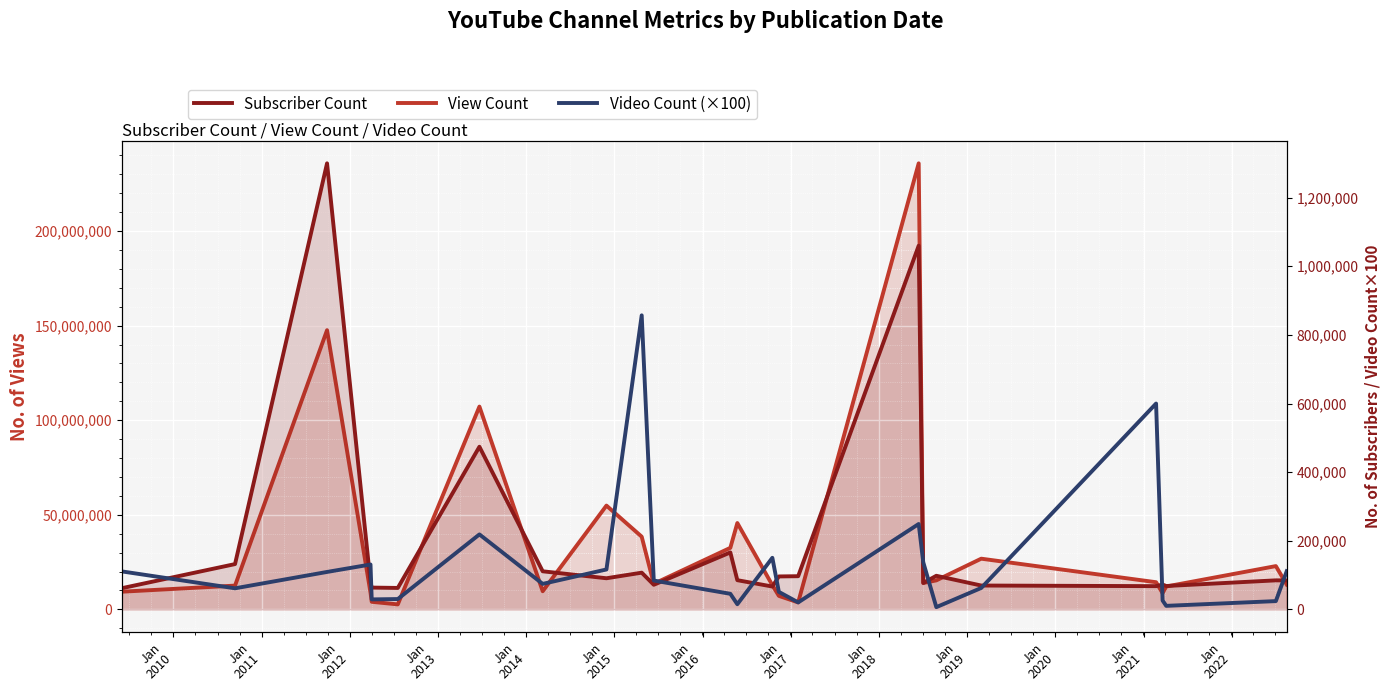

Count the number of categories in the chart.

25